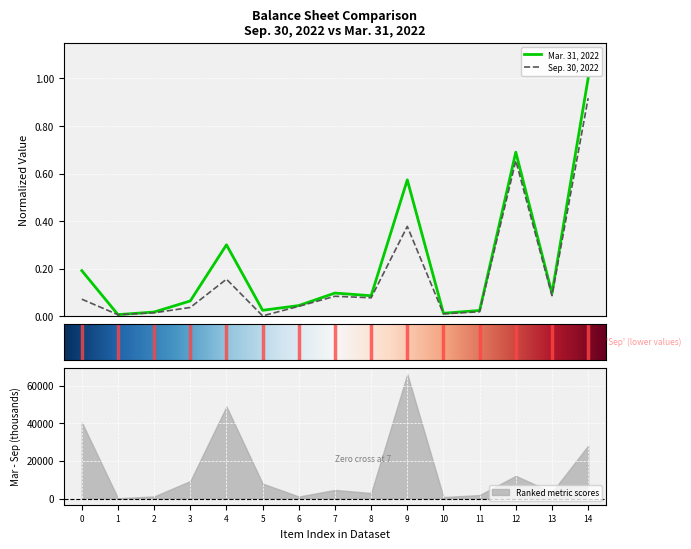

Is this an area chart (filled region under the line)?

No